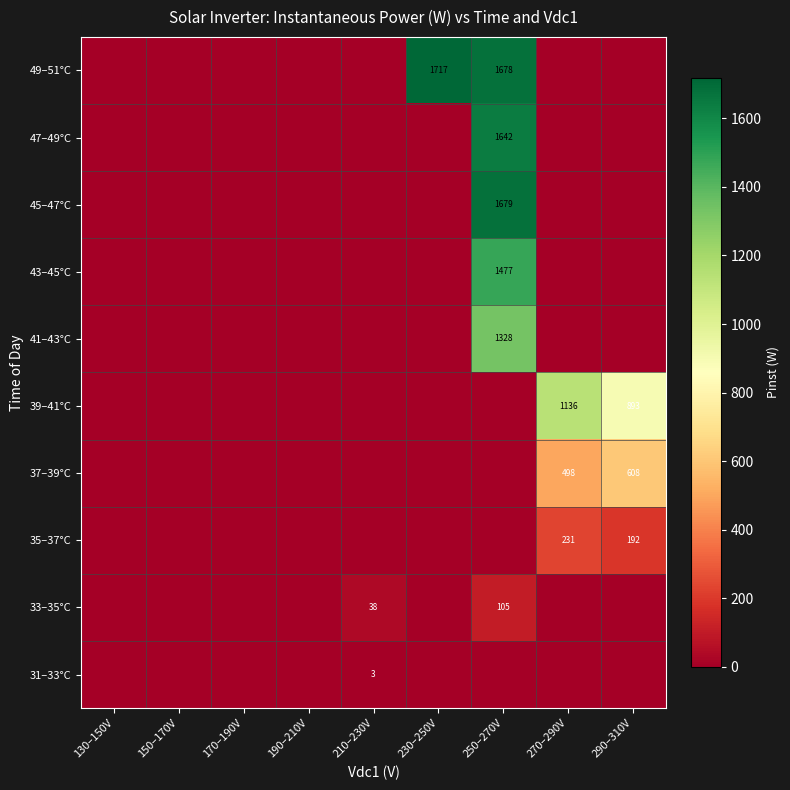

The 37–39°C series shows 608 at 290–310V. True or false?

True